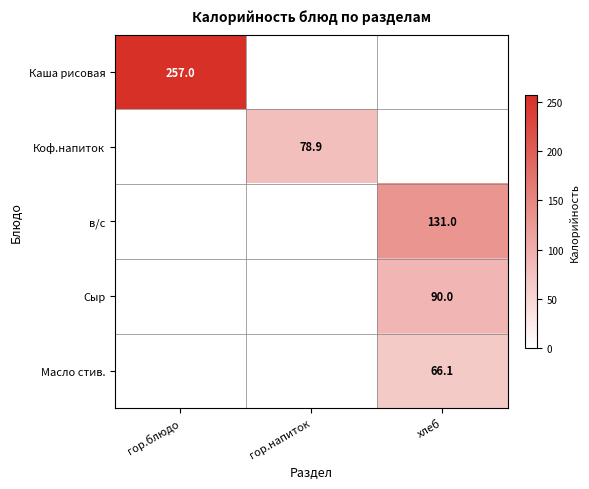

The value of Масло стив. at хлеб is 66.1. True or false?

True